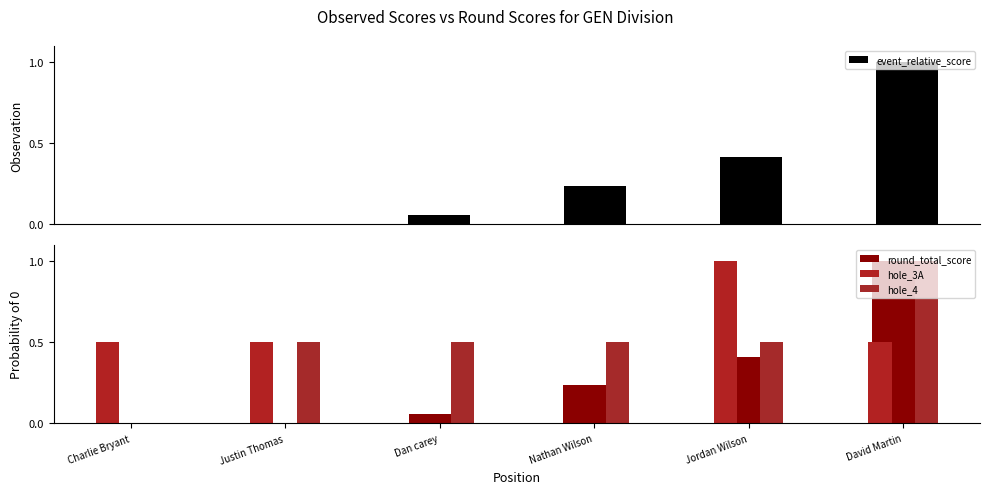

What is the spread (max minus min) of values at Nathan Wilson?

0.5